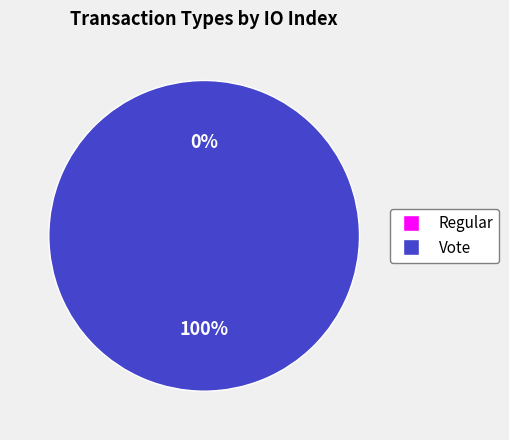

Does any single category account for the majority?

Yes